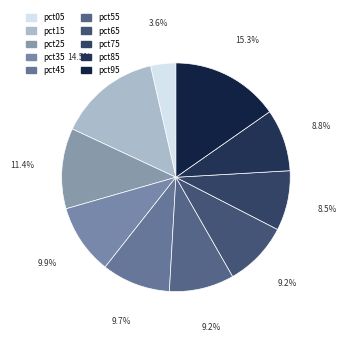

Which category has the smallest portion of the pie?

pct05